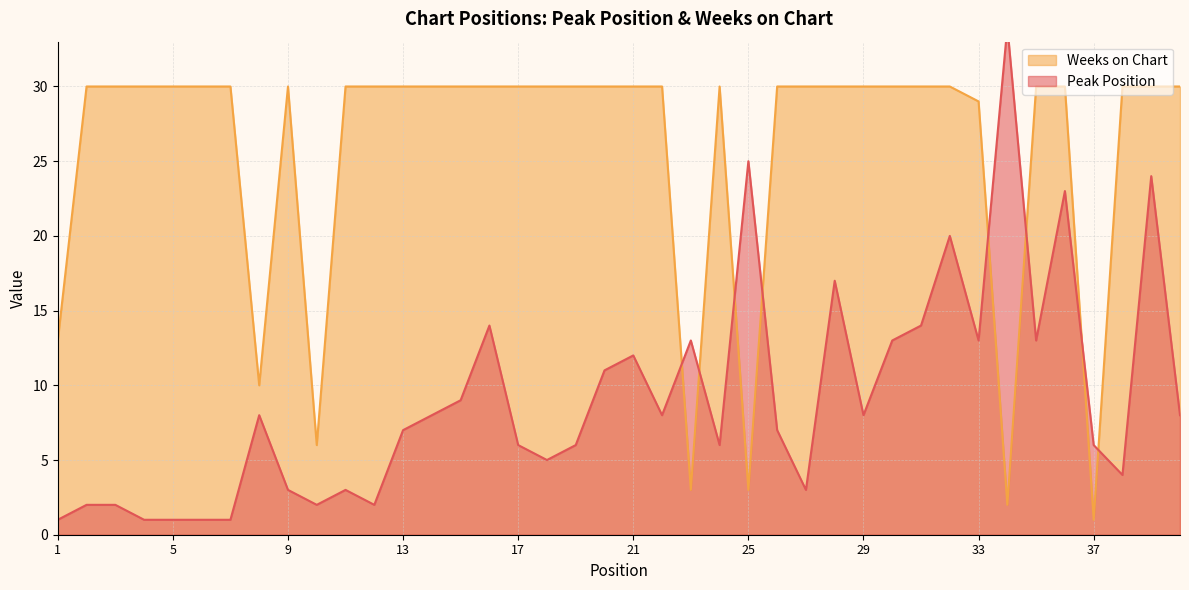

Does the chart display data point markers on the line(s)?

No